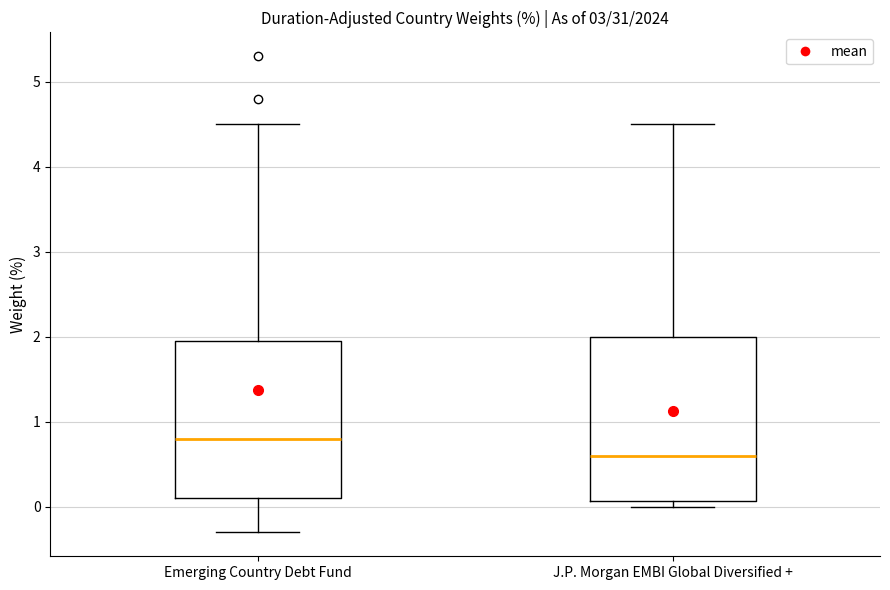

Which box's median line is the lowest?

J.P. Morgan EMBI Global Diversified +